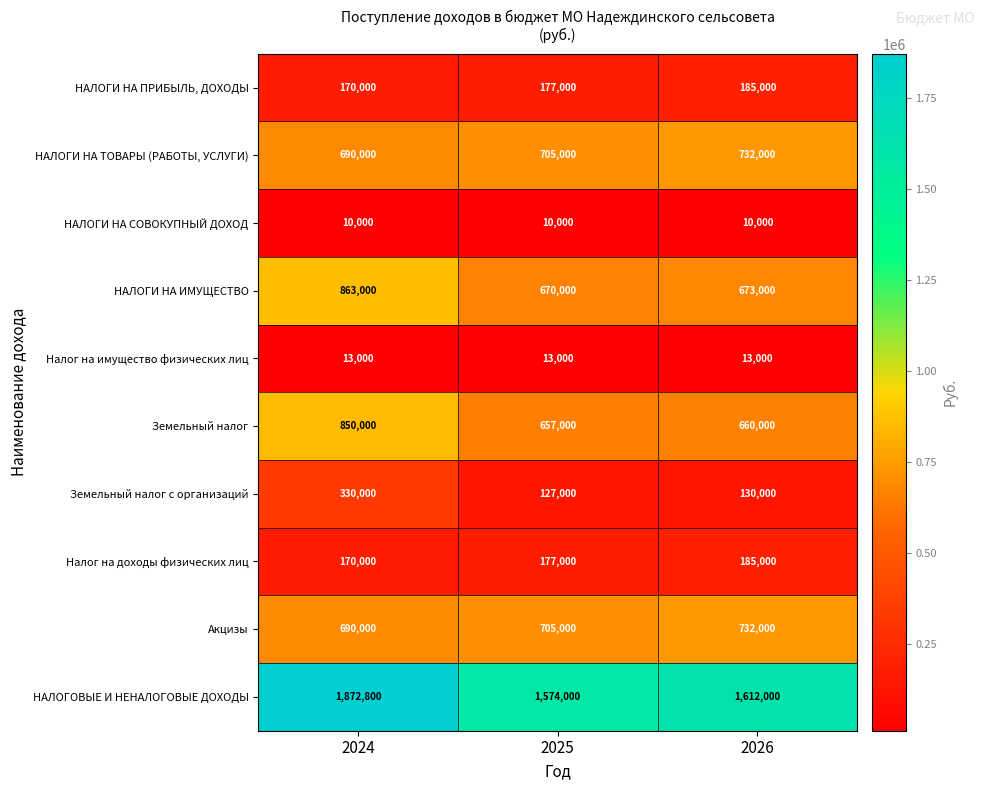

At which category is the sum across all series the highest?

2024